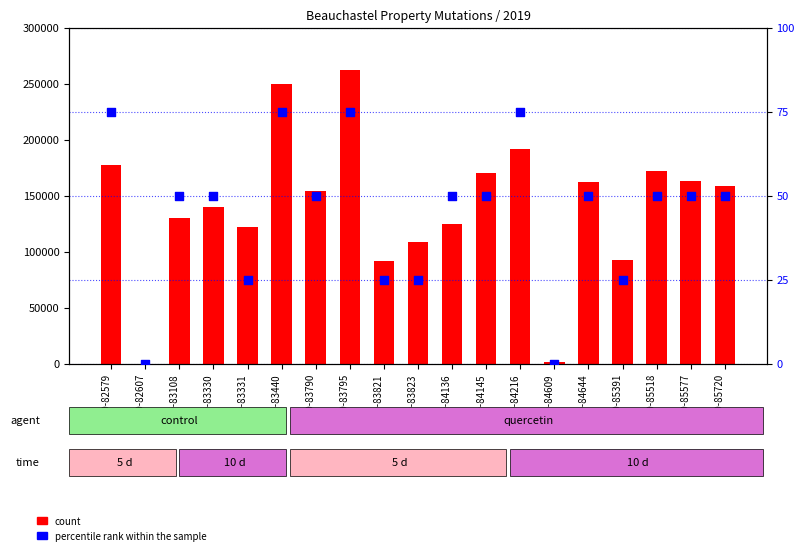

What is the total value across all series at 2019-84145?

170050